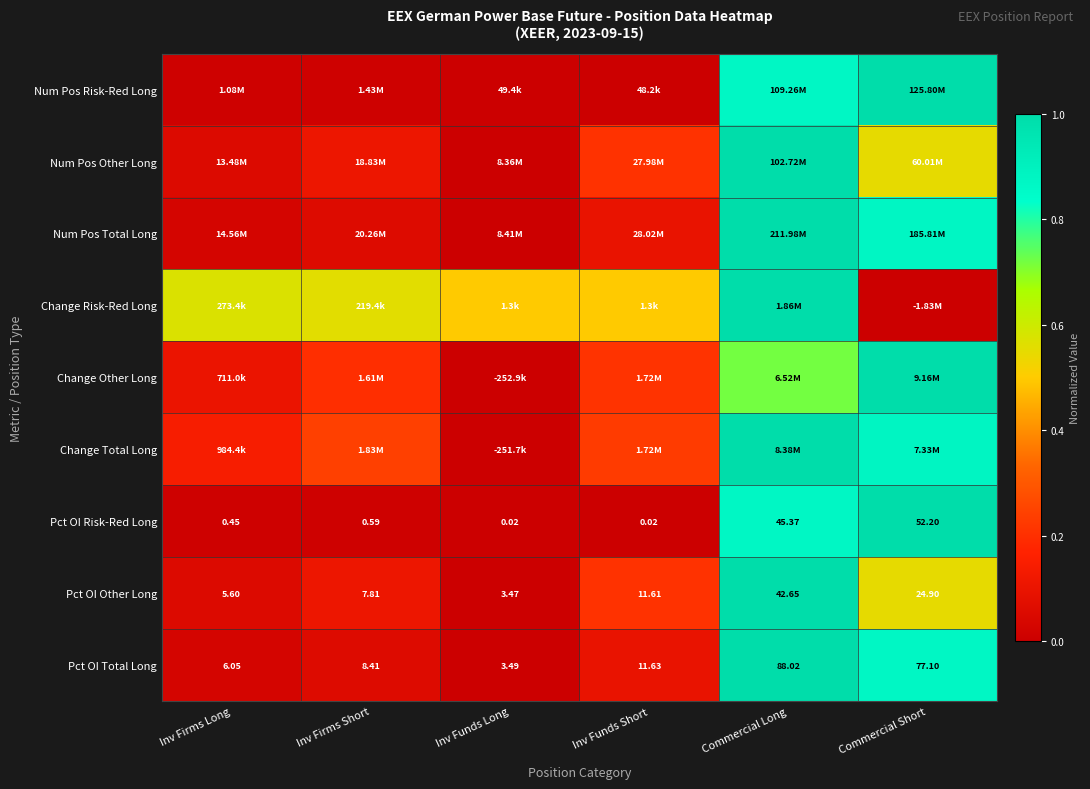

At which category is the sum across all series the highest?

Commercial Long